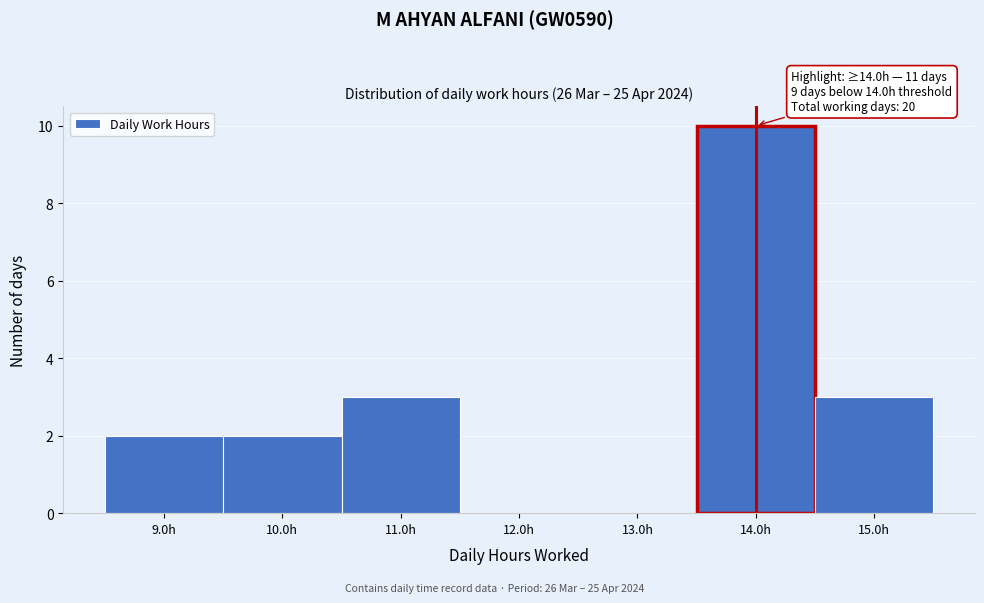

Over which range of the x-axis is the bar tallest?

13.5 to 14.5